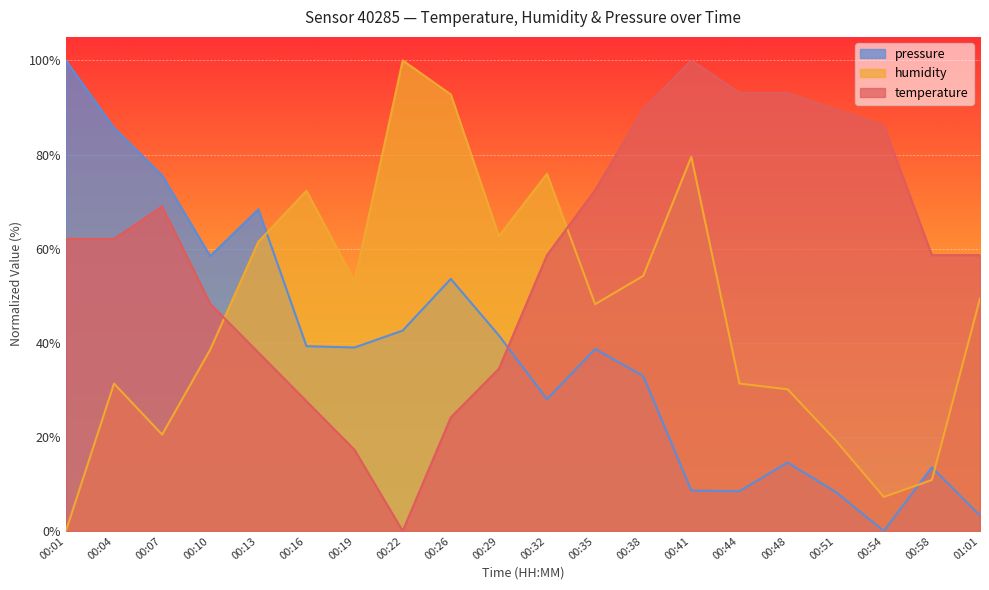

Reading left to right, list all the values displayed in this chart.

temperature: 62.1	62.1	69.0	48.3	37.9	27.6	17.2	0.0	24.1	34.5	58.6	72.4	89.7	100.0	93.1	93.1	89.7	86.2	58.6	58.6
humidity: 0.0	31.3	20.5	38.6	61.4	72.3	53.0	100.0	92.8	62.7	75.9	48.2	54.2	79.5	31.3	30.1	19.3	7.2	10.8	49.4
pressure: 100.0	85.6	75.6	58.4	68.4	39.3	39.0	42.6	53.6	41.6	28.0	38.7	33.0	8.6	8.5	14.6	8.3	0.0	13.5	3.3